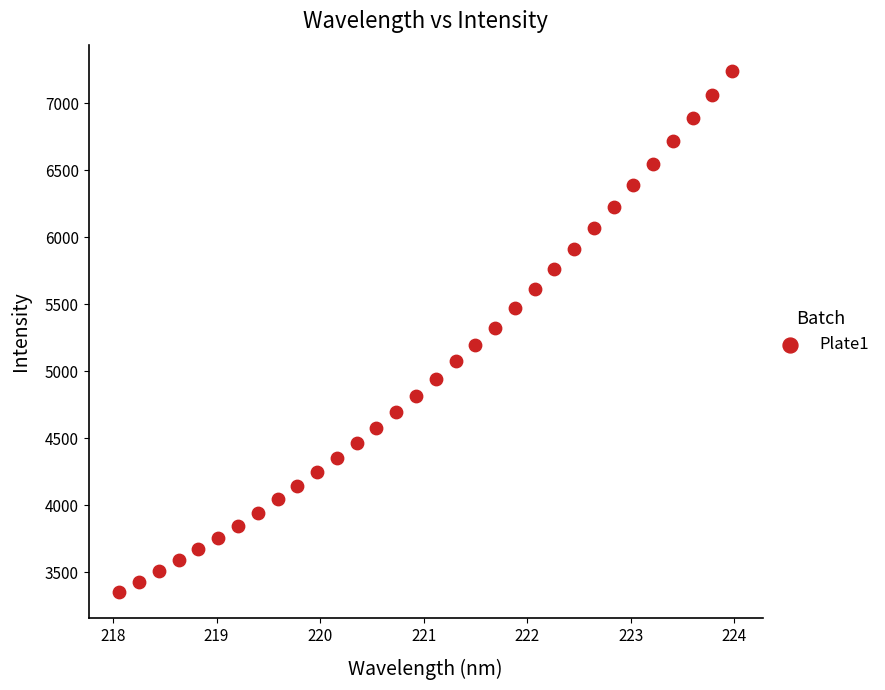

What is the range of X values (max minus min)?

5.9